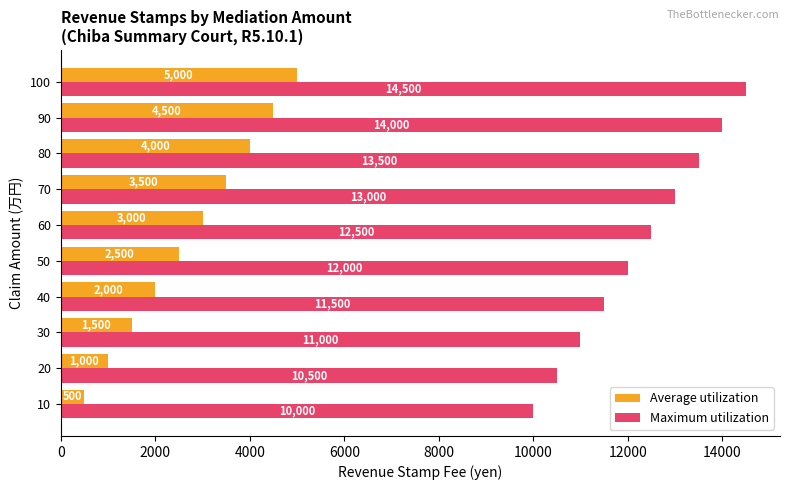

What is the sum of all Maximum utilization values?

122500